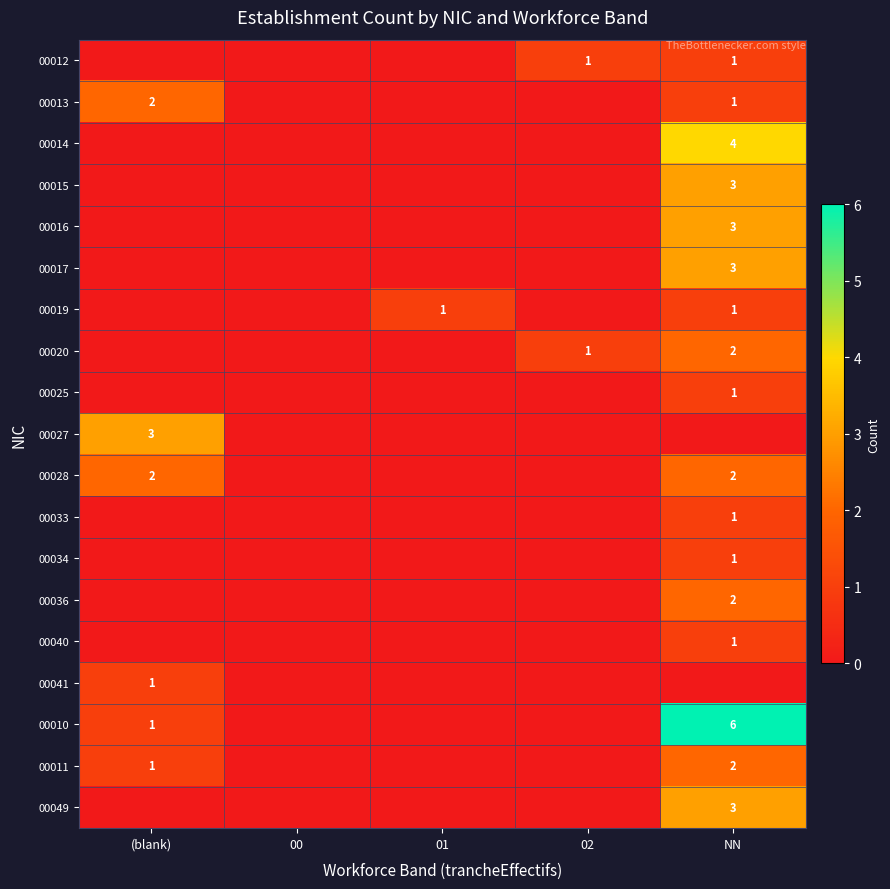

What is the total value across all series at NN?

37